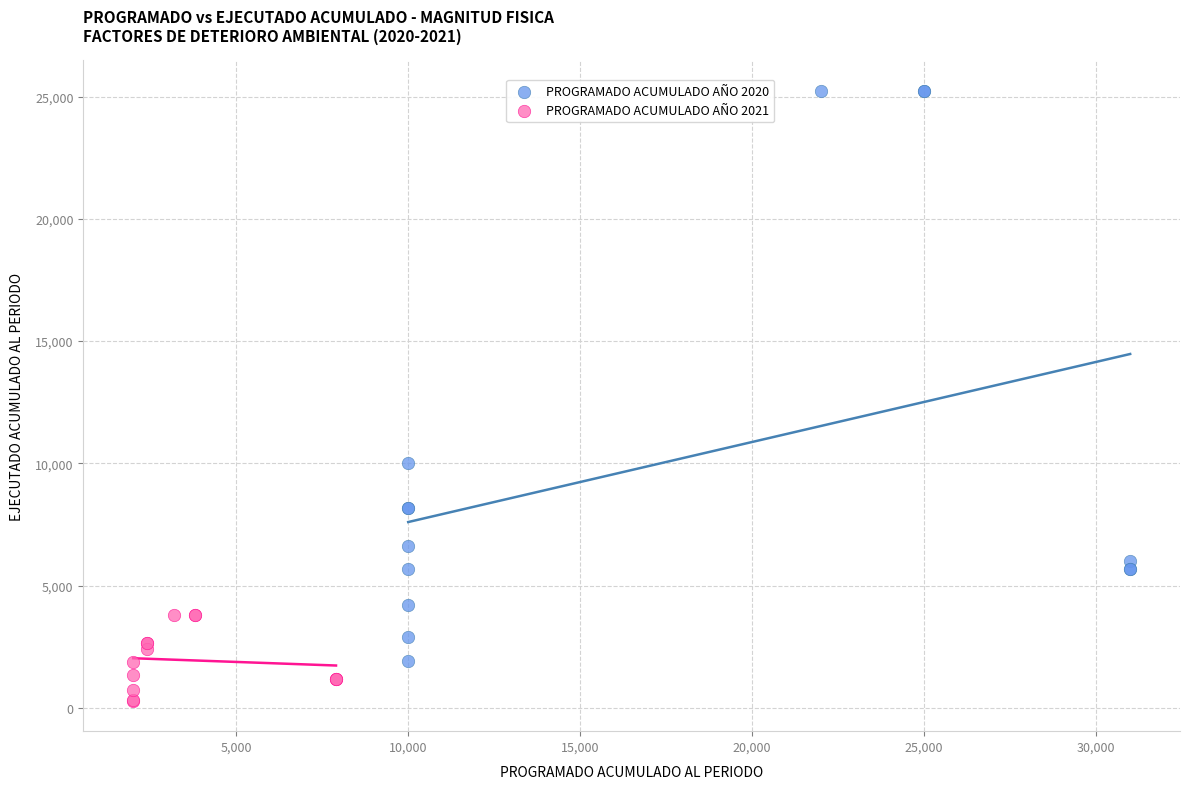

Which series contains the lowest Y value?

PROGRAMADO ACUMULADO AÑO 2021